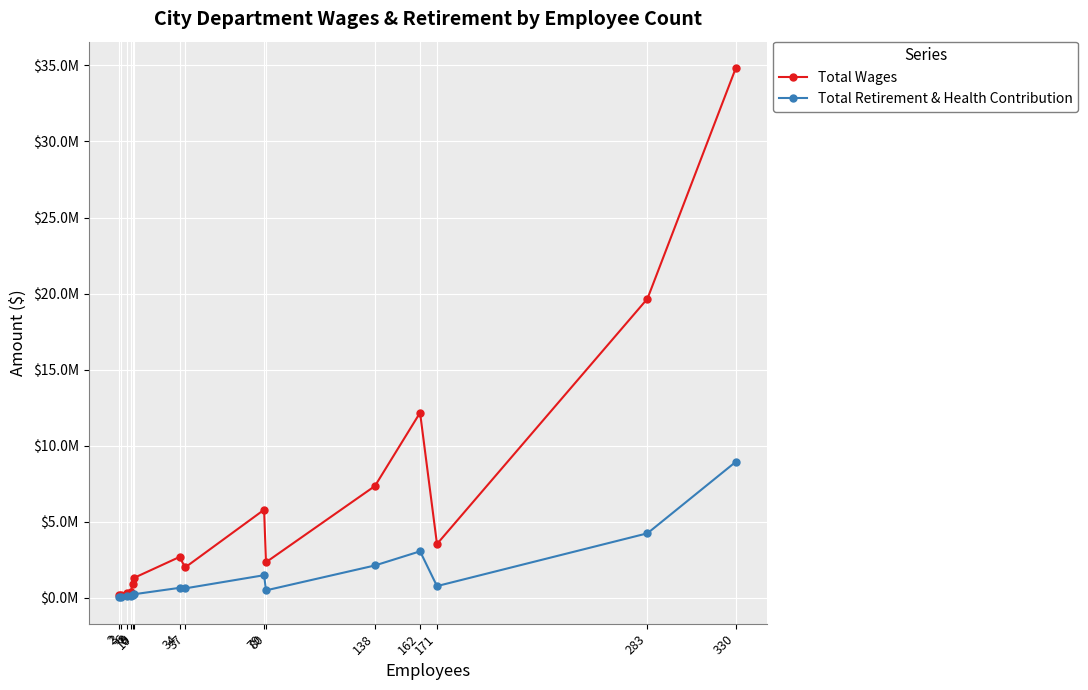

Reading left to right, extract all data points from this chart.

Total Wages: 189180	189758	343336	380584	885490	1326652	2689212	2001741	5794519	2340793	7355280	12172848	3539363	19667365	34823085
Total Retirement & Health Contribution: 47910	43367	113433	127026	187059	243477	659804	624634	1491568	493726	2131559	3061238	774924	4245360	8942612